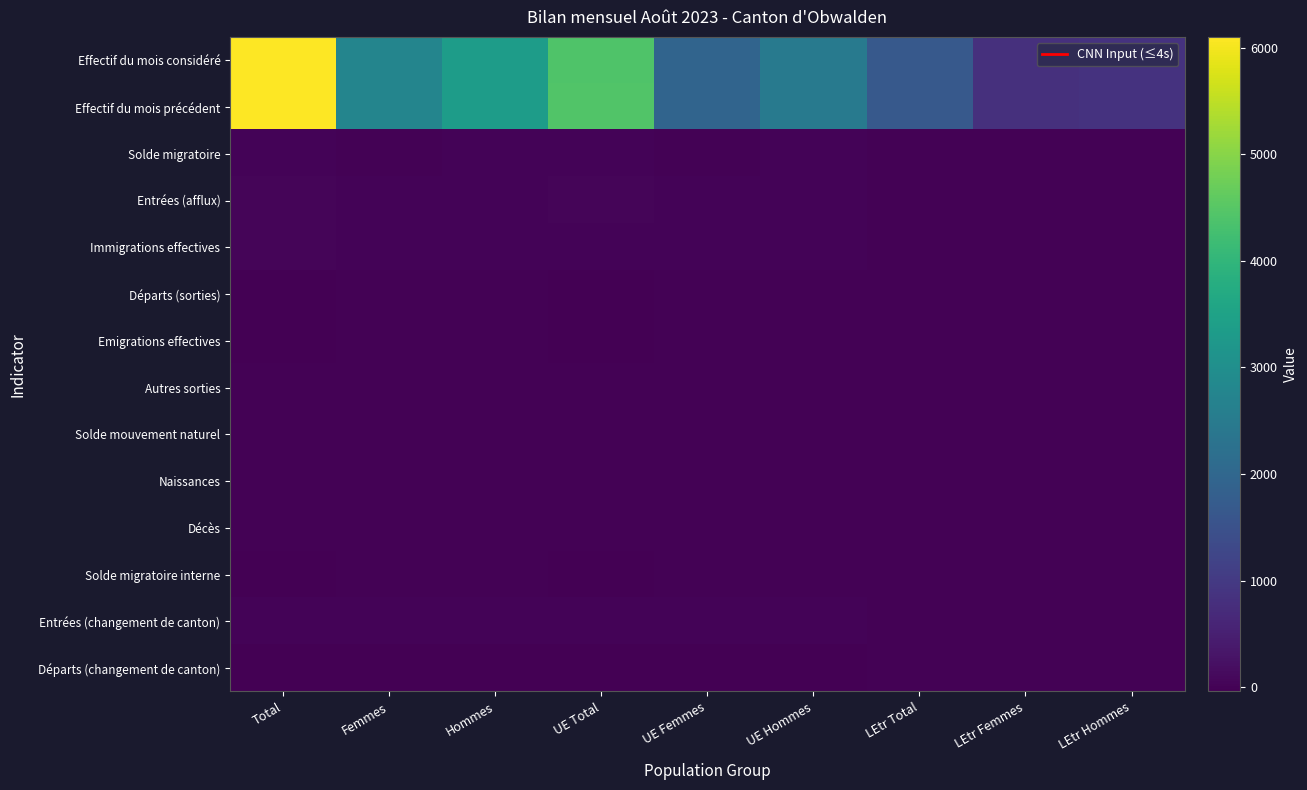

What is the total value across all series at Total?

12213